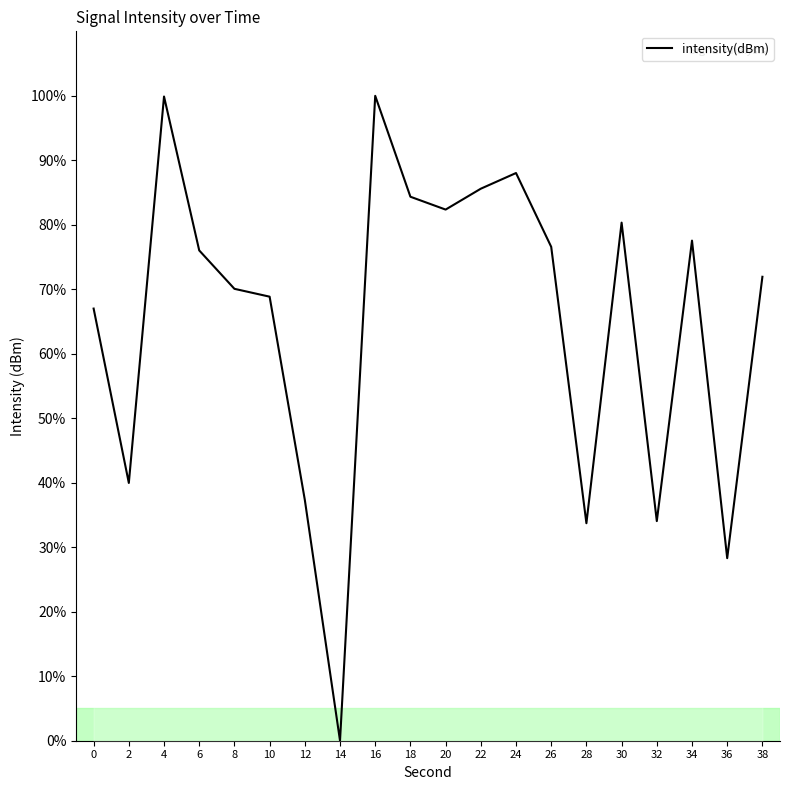

What is the difference between the values at 20 and 8?

12.3